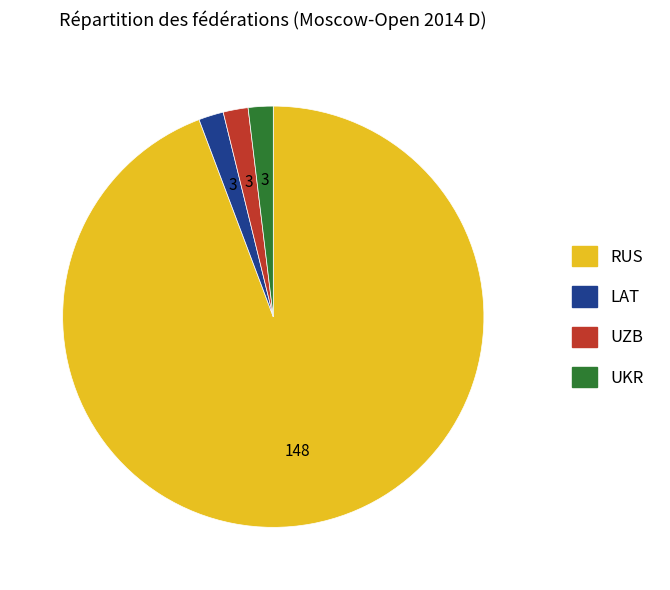

Is it true that UZB is 2% of the pie?

True